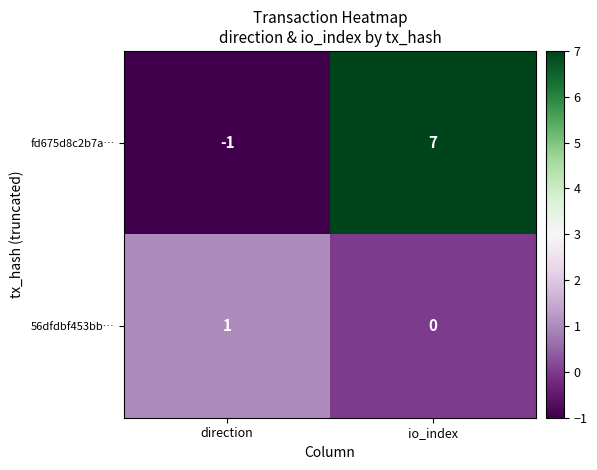

How many negative values does the fd675d8c2b7a… series have?

1